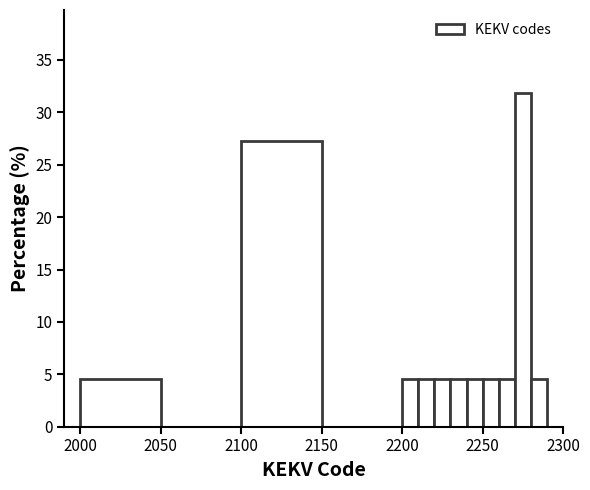

Around what value on the x-axis is the tallest bar? Give the approximate position of its centre, as read against the axis.

2275